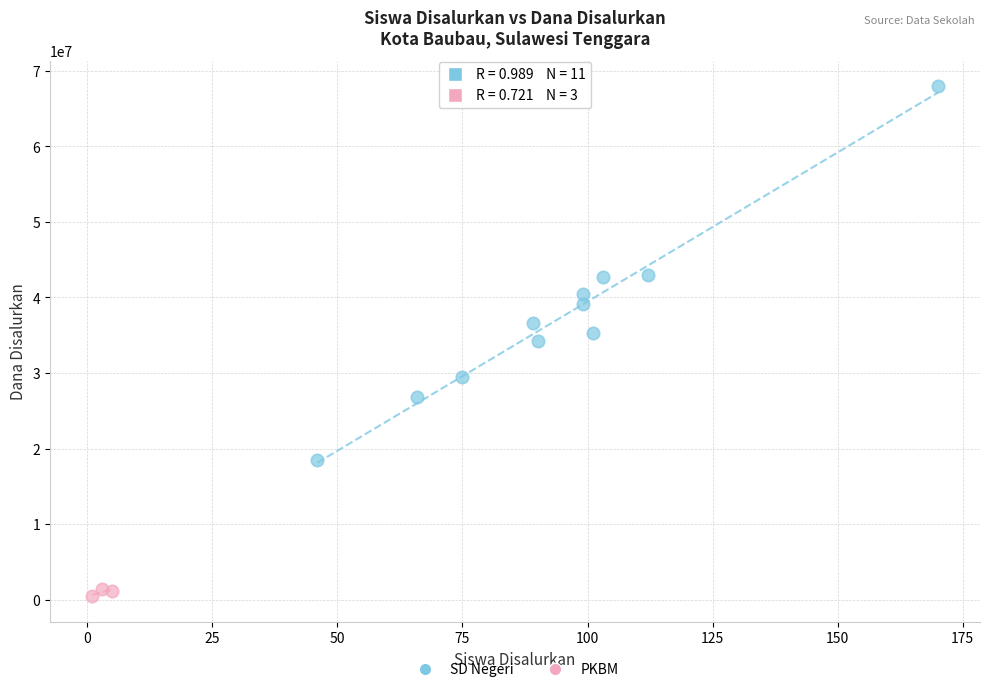

Which series reaches the minimum Y coordinate?

PKBM